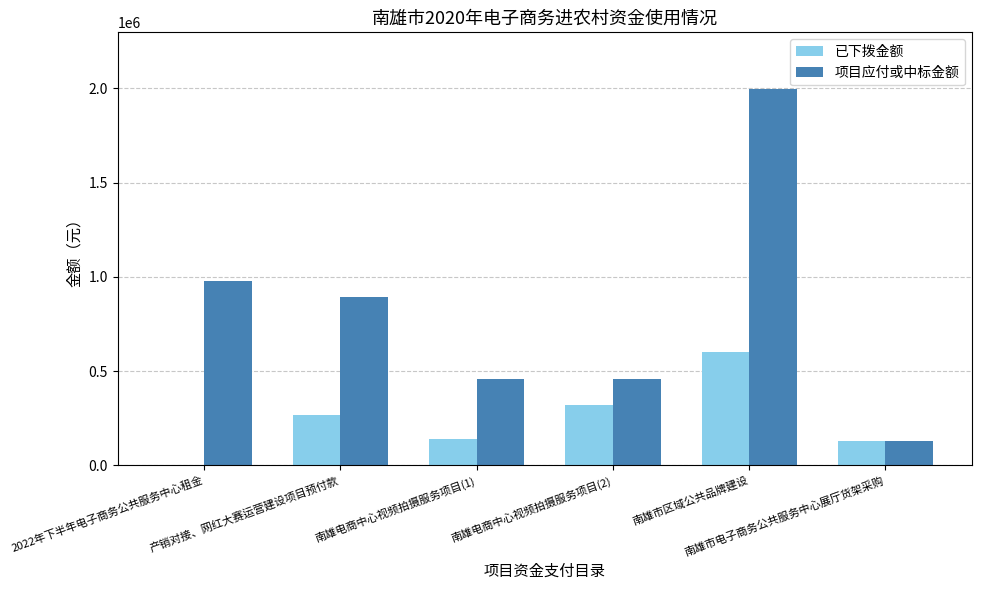

Reading left to right, list all the values displayed in this chart.

已下拨金额: 2022年下半年电子商务公共服务中心租金=0	产销对接、网红大赛运营建设项目预付款=267300	南雄电商中心视频拍摄服务项目(1)=137310	南雄电商中心视频拍摄服务项目(2)=320390	南雄市区域公共品牌建设=599400	南雄市电子商务公共服务中心展厅货架采购=128025
项目应付或中标金额: 2022年下半年电子商务公共服务中心租金=977400	产销对接、网红大赛运营建设项目预付款=891000	南雄电商中心视频拍摄服务项目(1)=457700	南雄电商中心视频拍摄服务项目(2)=457700	南雄市区域公共品牌建设=1998000	南雄市电子商务公共服务中心展厅货架采购=128025